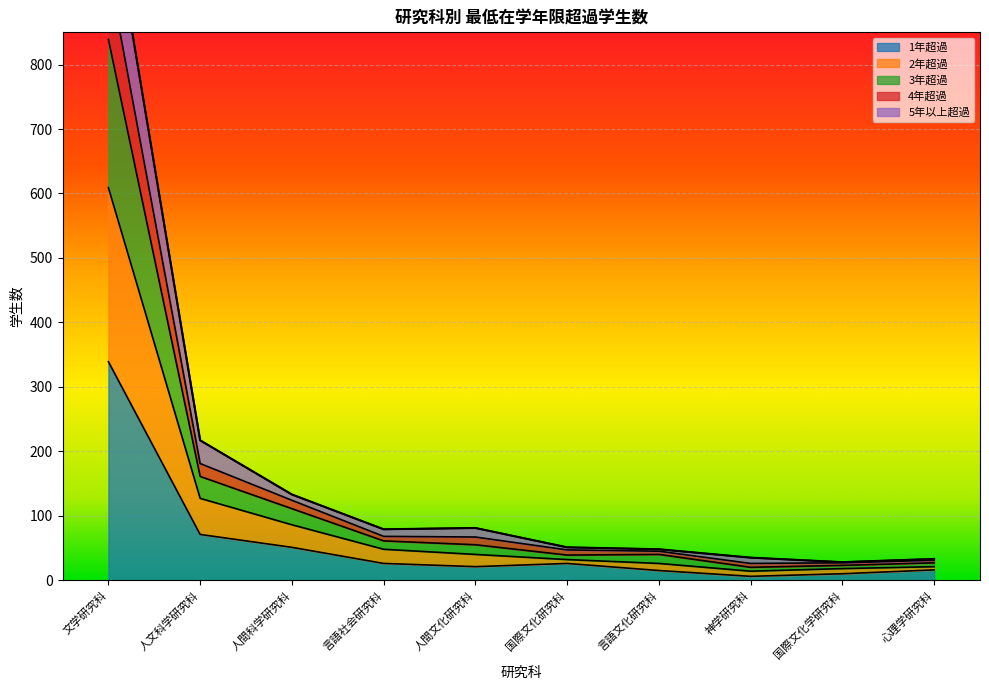

How many distinct data groups are displayed?

5